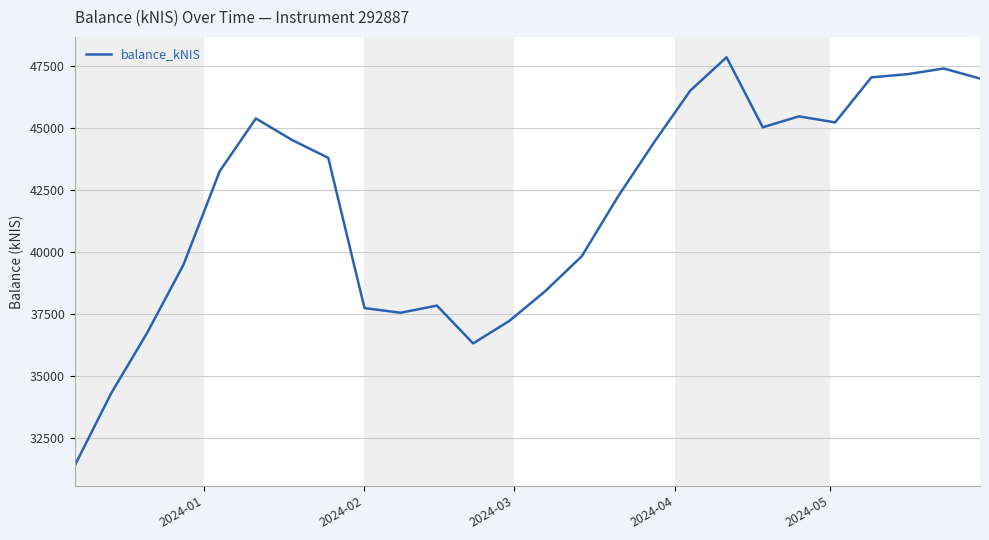

What is the difference between the maximum and minimum values?

16472.0